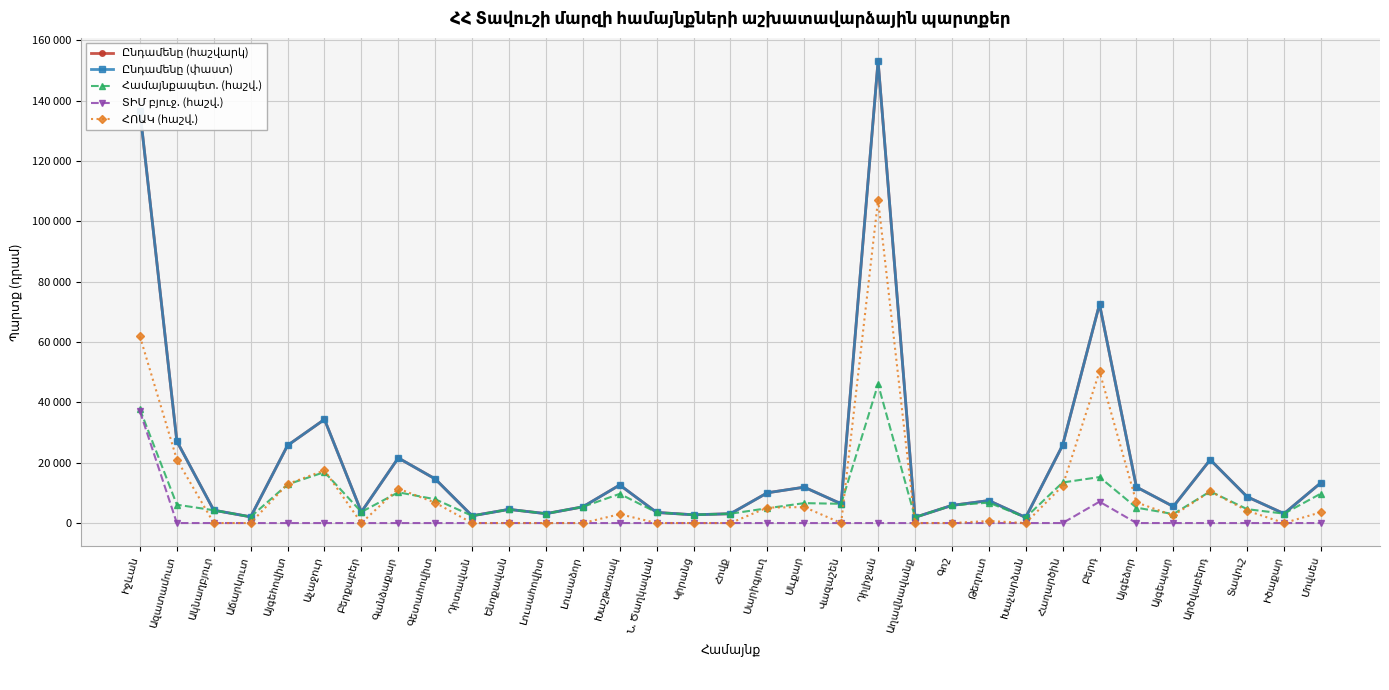

True or false: ՀՈԱԿ (հաշվ.) and Ընդամենը (փաստ) intersect in this chart.

False